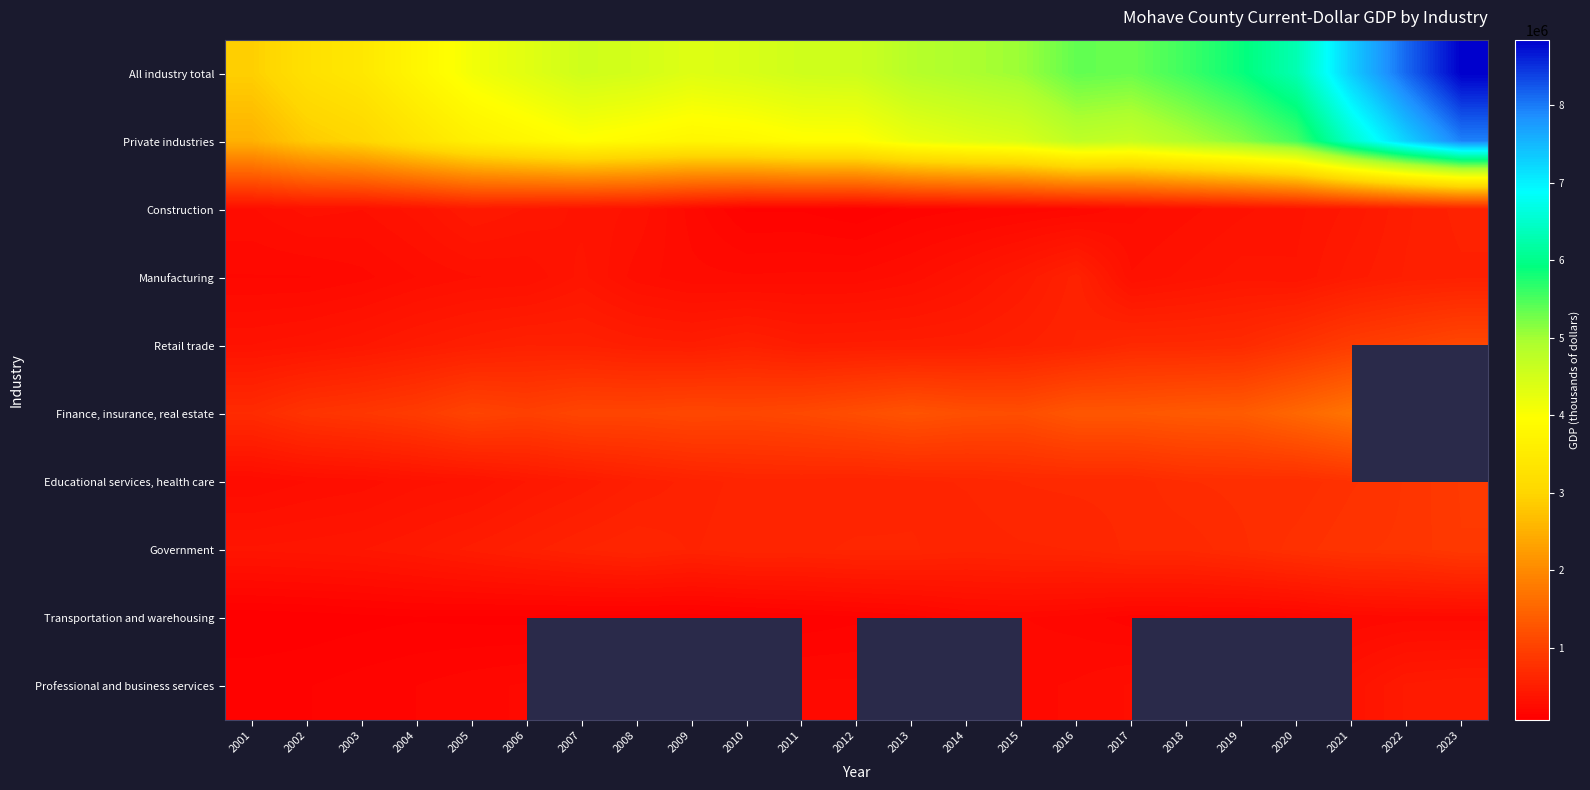

What is the difference between the maximum and second lowest values in the Transportation and warehousing series?

151523.0